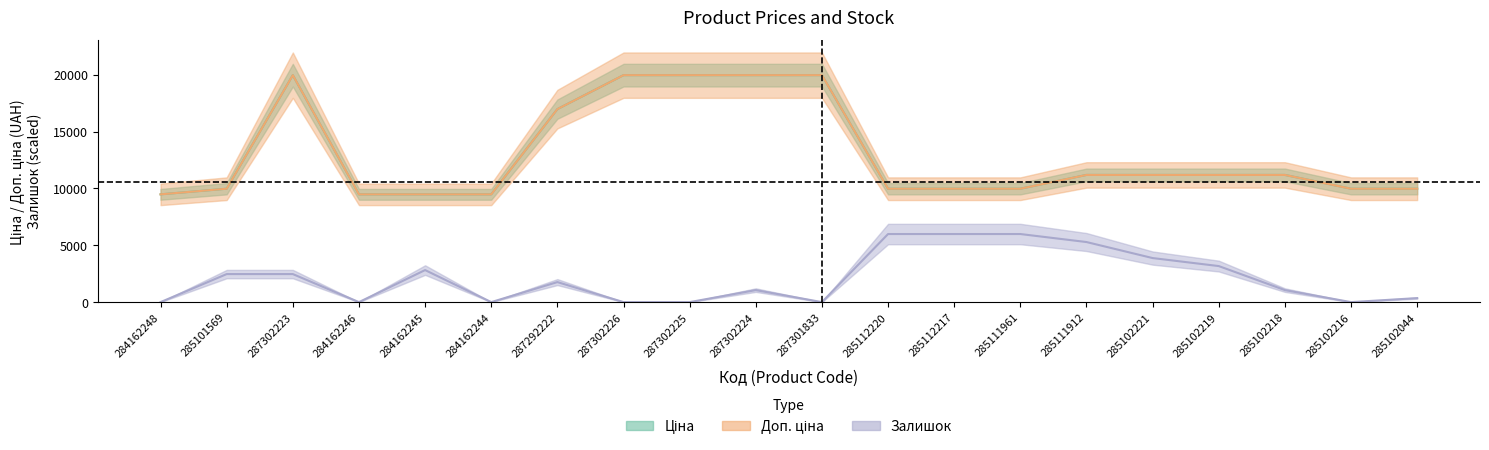

The value of Доп. ціна at 285101569 is 9975.0. True or false?

True